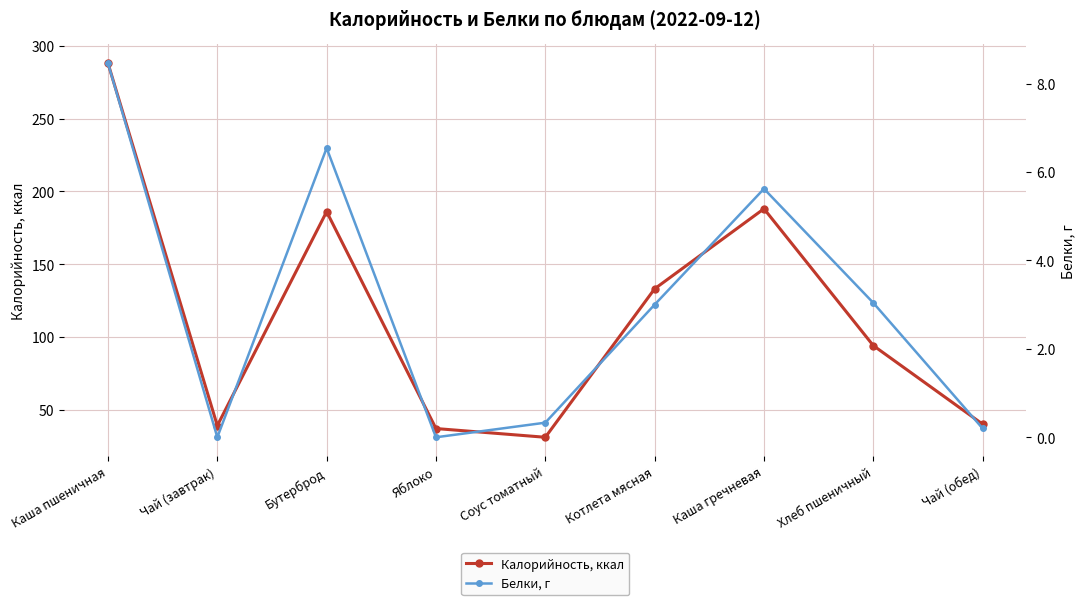

What is the label of the 6th point from the left?

Котлета мясная